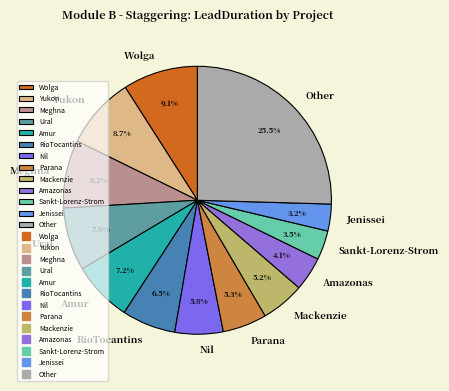

What percentage is NOT represented by Other?

74.5%